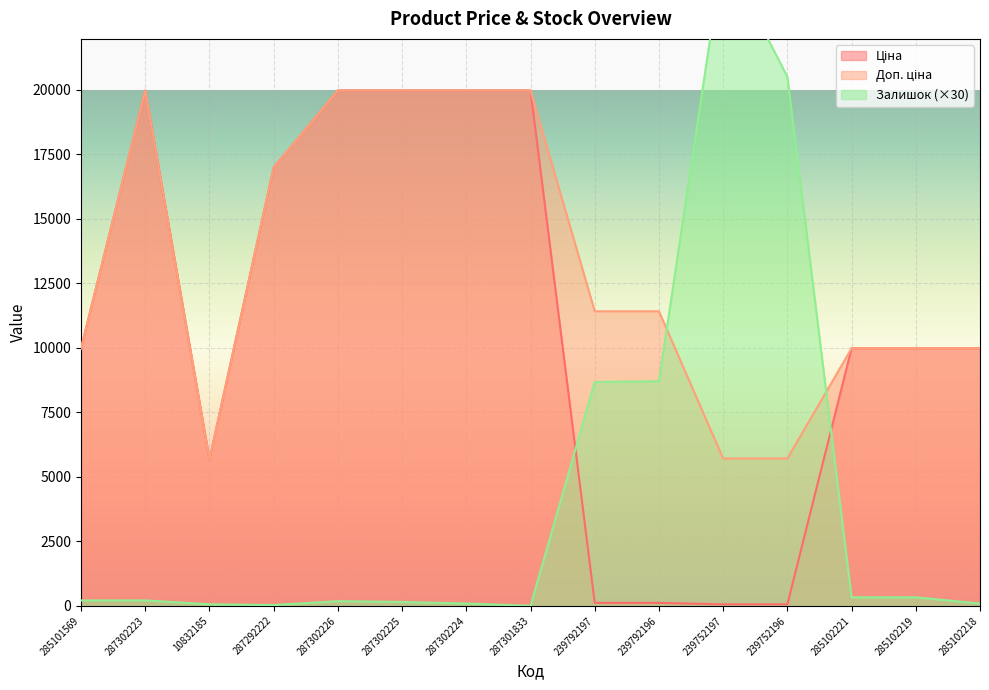

The Доп. ціна series shows 11410.0 at 239792196. True or false?

True